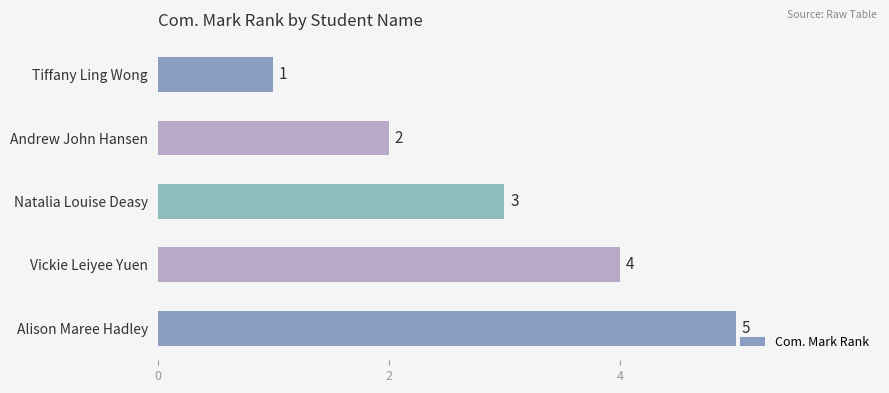

What is the sum of all values?

15